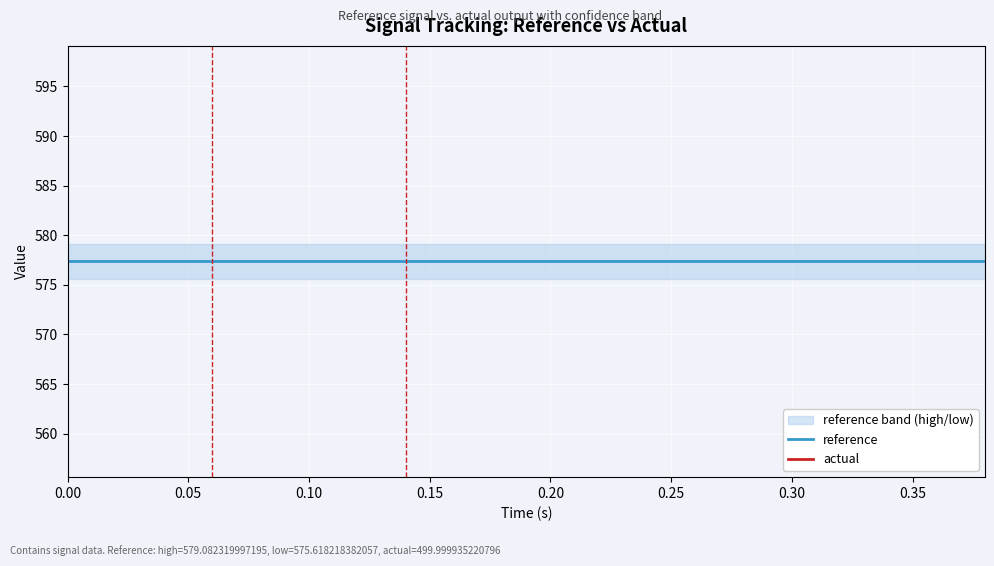

Rank the series at 0.20 from highest to lowest value.

reference, actual